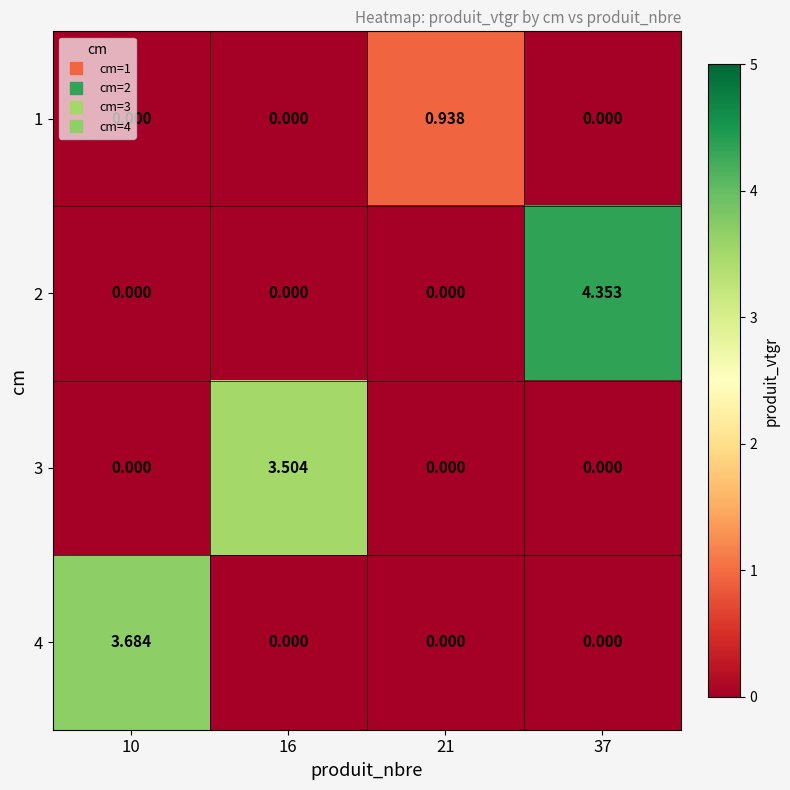

Reading right to left, transcribe all the data shown in this chart.

1: 37=0.0	21=0.9	16=0.0	10=0.0
2: 37=4.4	21=0.0	16=0.0	10=0.0
3: 37=0.0	21=0.0	16=3.5	10=0.0
4: 37=0.0	21=0.0	16=0.0	10=3.7